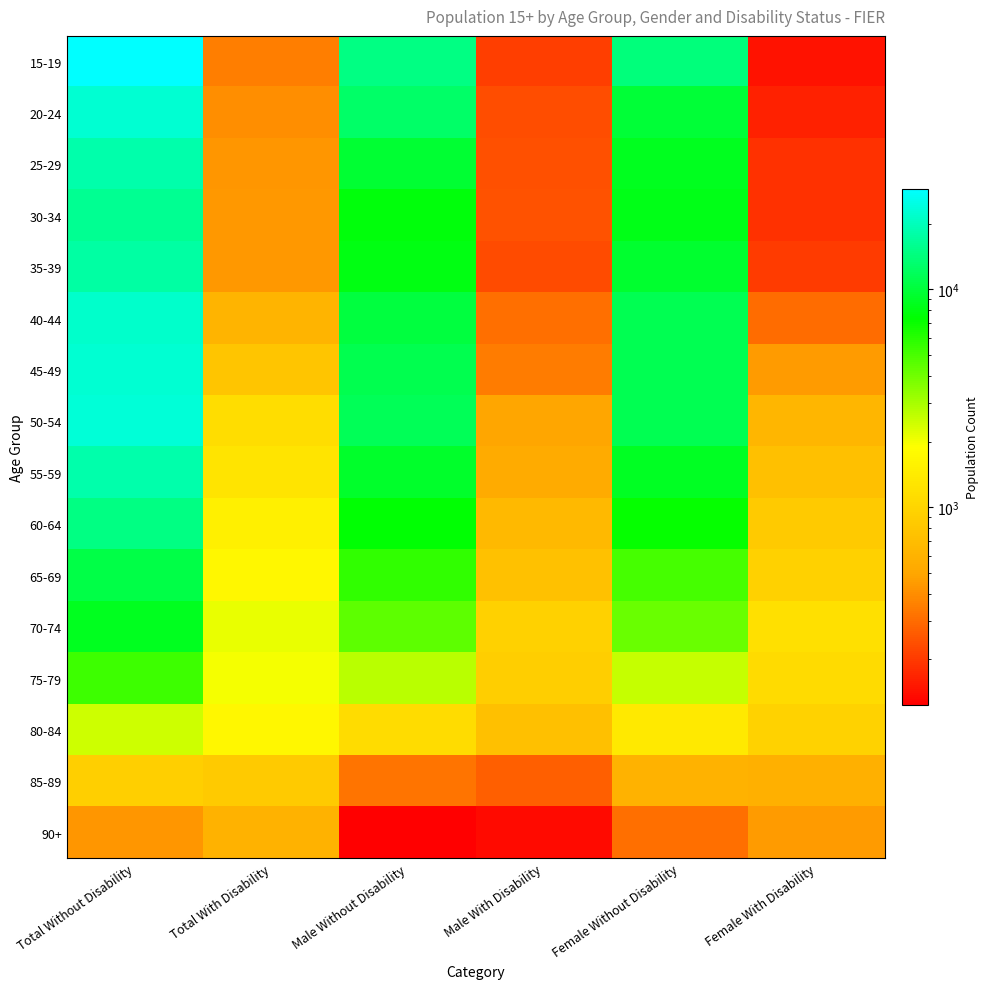

Between Male Without Disability and Female With Disability, which is larger?

Male Without Disability